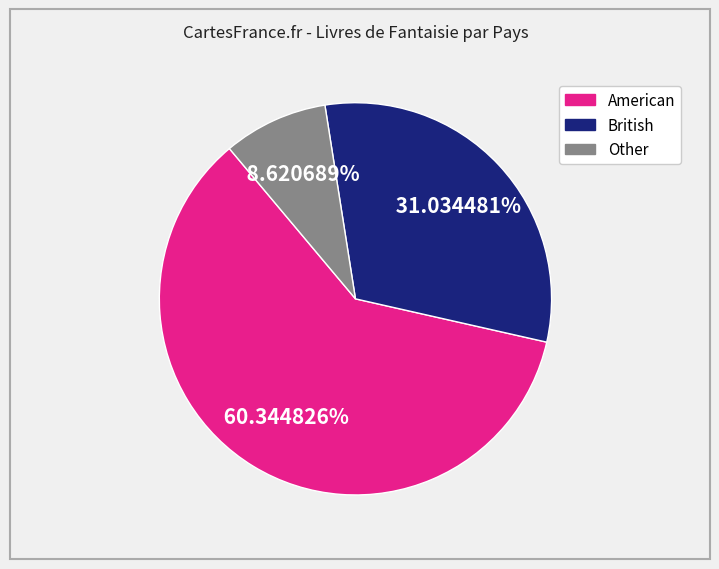

Does any single category account for the majority?

Yes